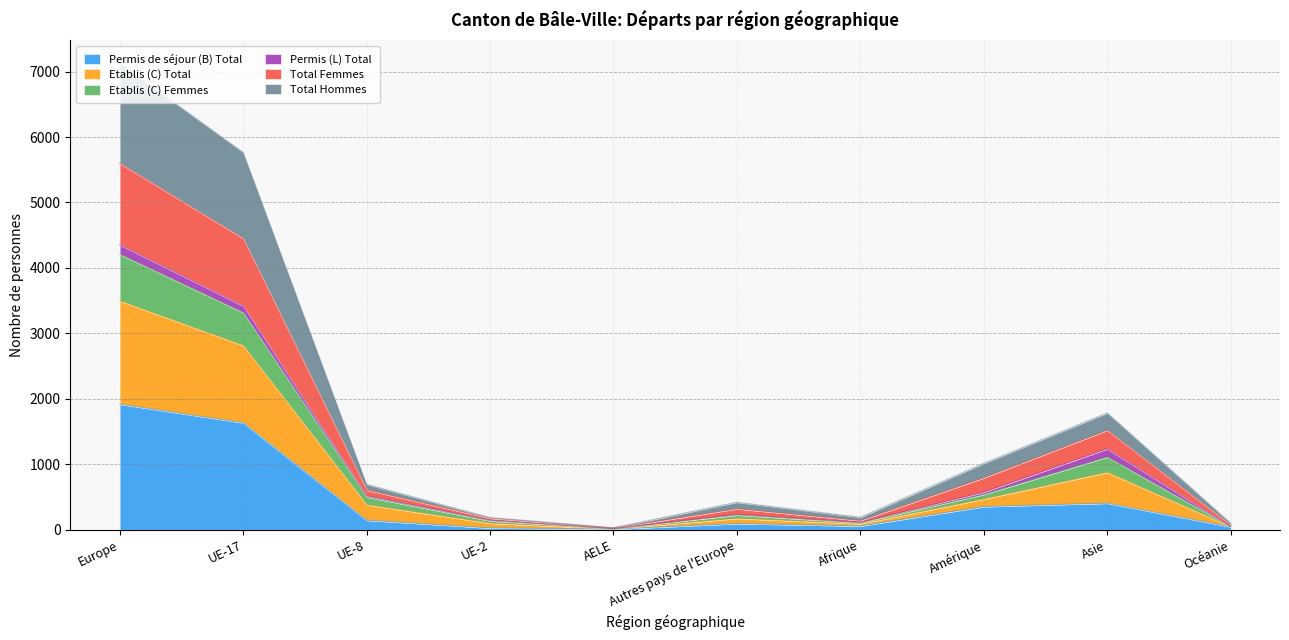

Where does the Permis de séjour (B) Total series first go above 146?

Europe